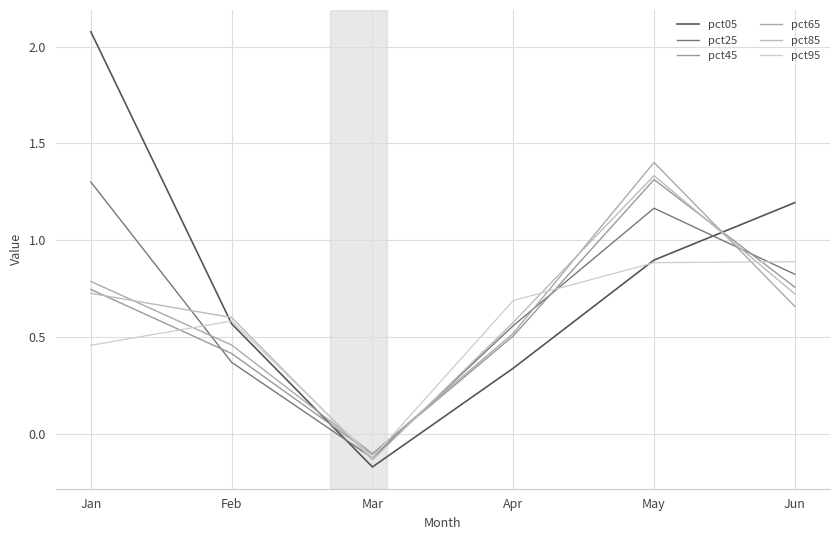

Which series has the widest spread of values?

pct05